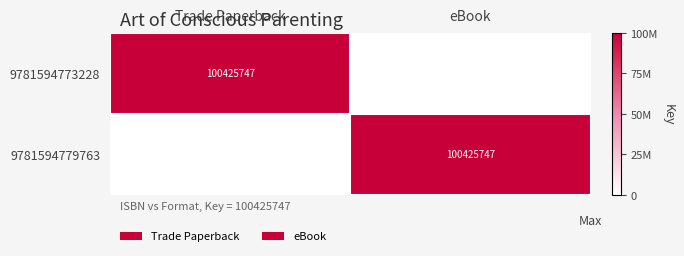

The 9781594773228 series shows 141246297 at Trade Paperback. True or false?

False